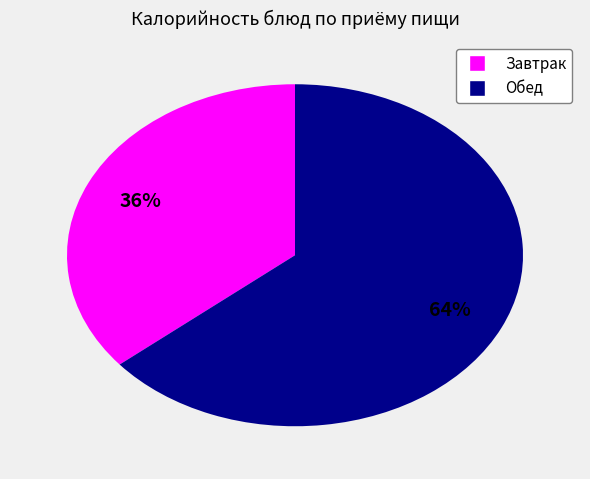

To the nearest percent, what is the difference between the largest and smallest slice percentages?

28%